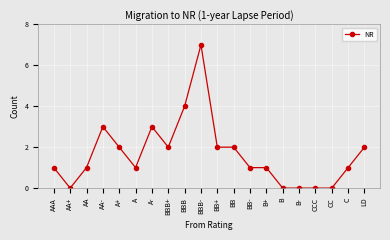

What is the sum of all values?

33